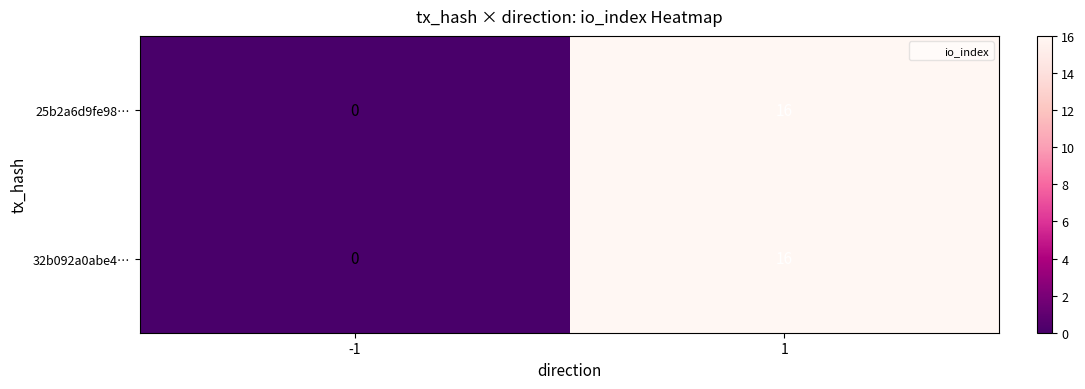

What is the approximate value of 25b2a6d9fe98… at 1, to the nearest 5?

15